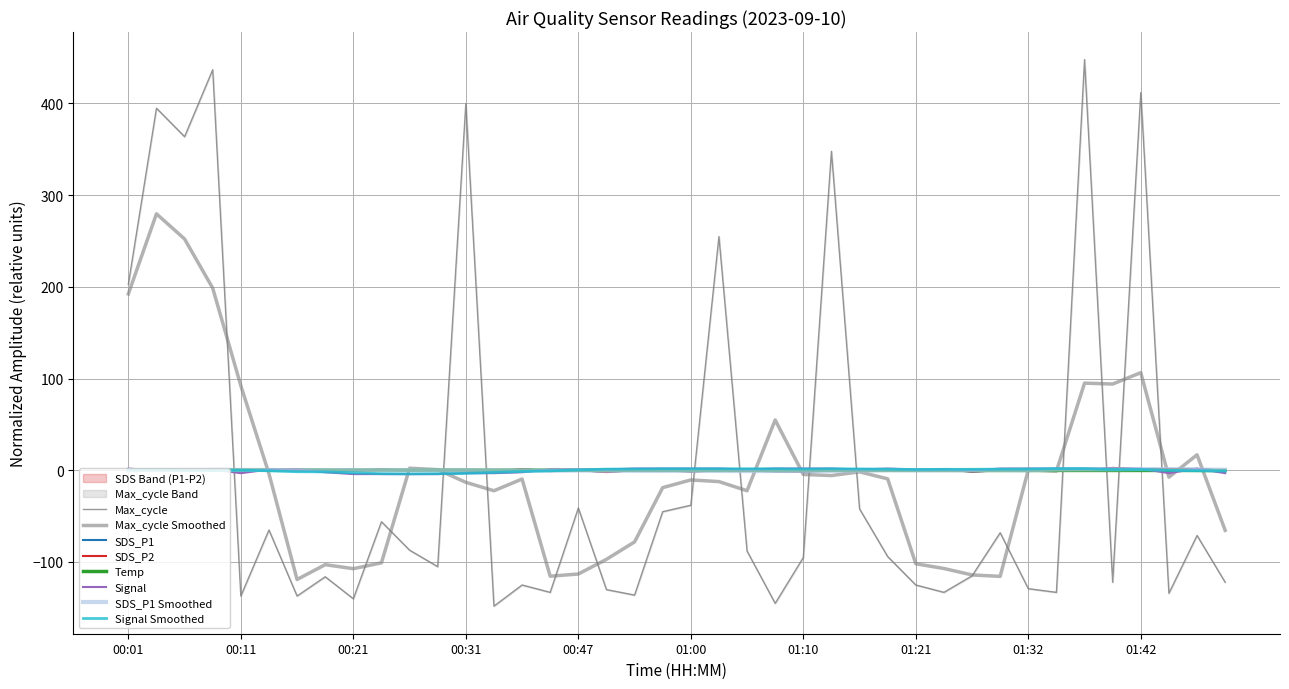

At which label does Max_cycle reach its peak?

01:37